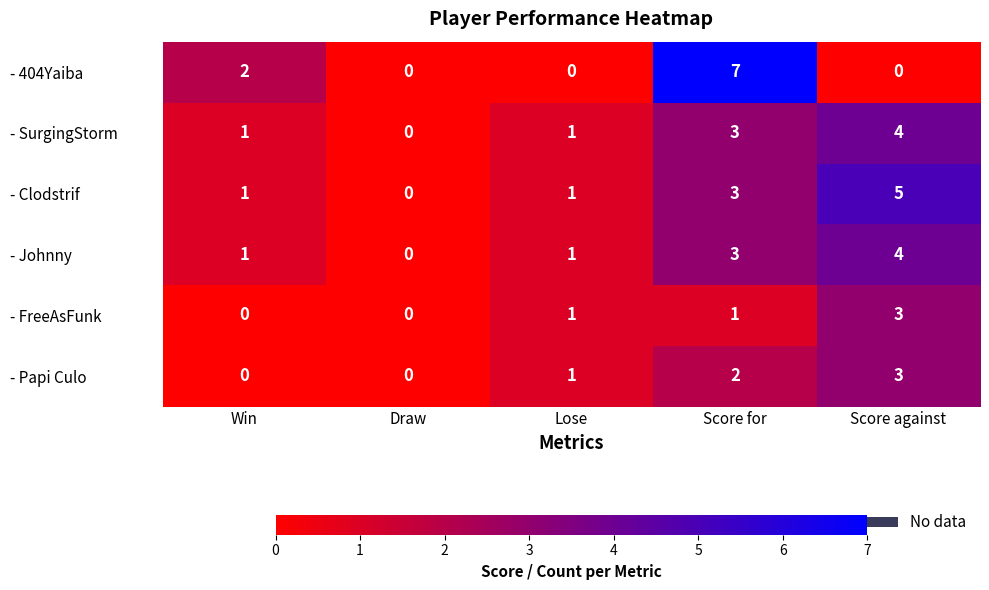

Which label corresponds to the largest value in the chart?

Score for